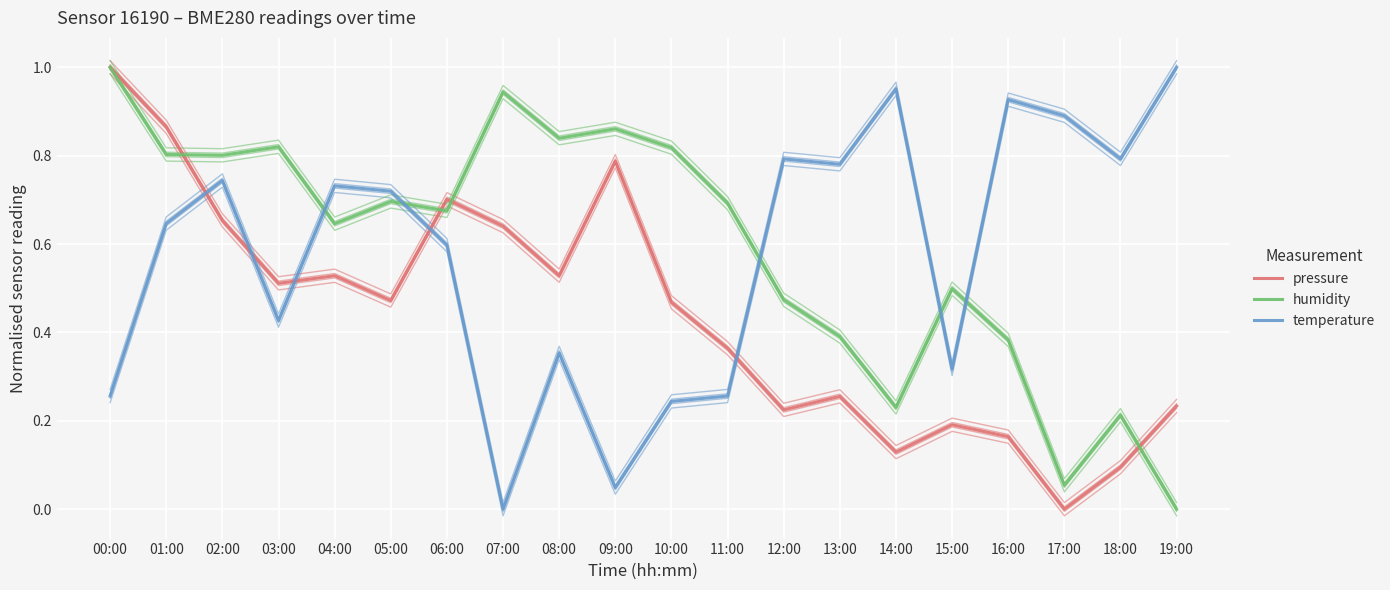

Which series has the largest total across all categories?

humidity